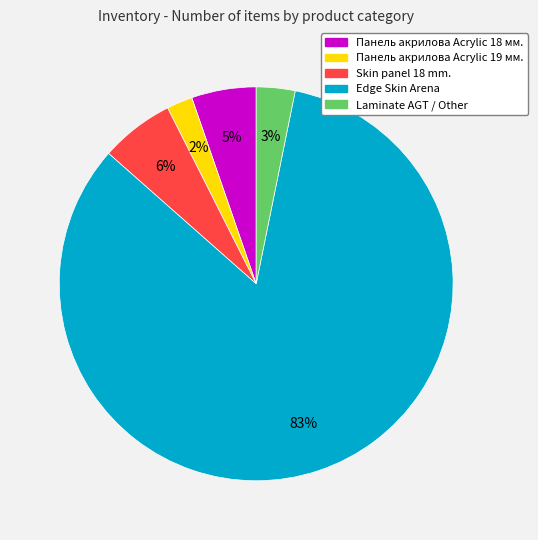

To the nearest percent, what is the average slice percentage?

20%